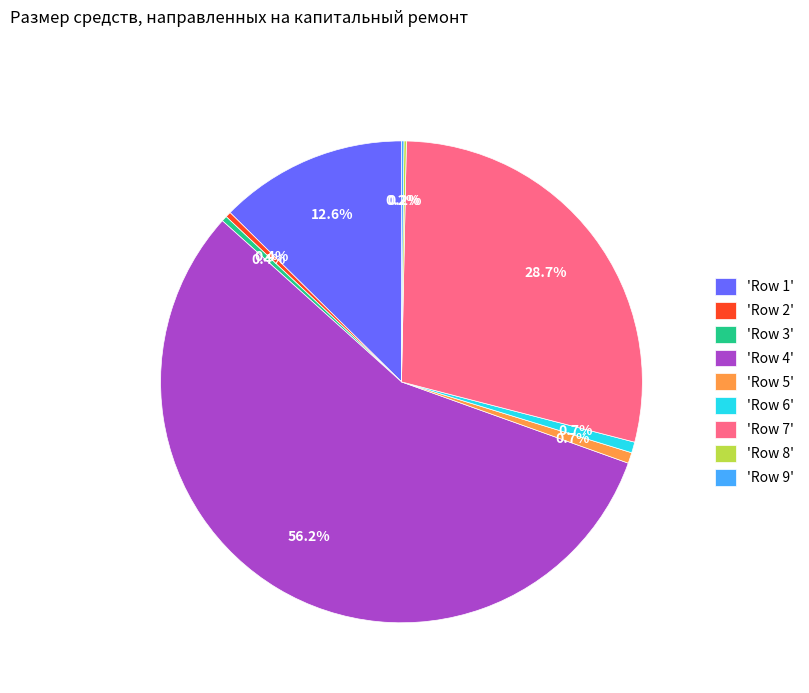

To the nearest percent, what is the difference between the largest and smallest slice percentages?

56%